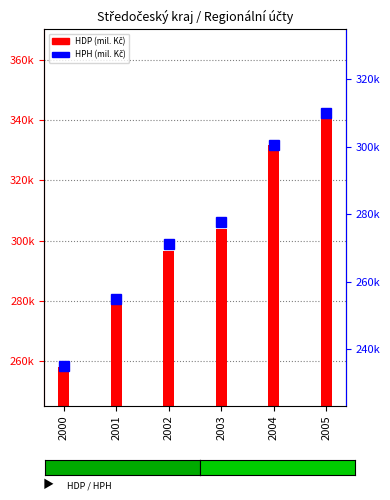

Which category has the highest value in the Hrubá přidaná hodnota (mil. Kč) series?

2005